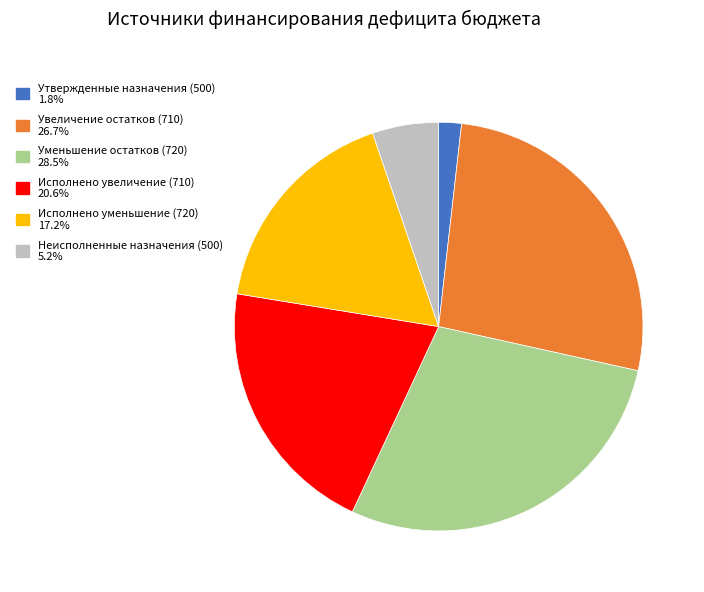

Combined, do Исполнено уменьшение (720) and Увеличение остатков (710) account for over 50%?

No